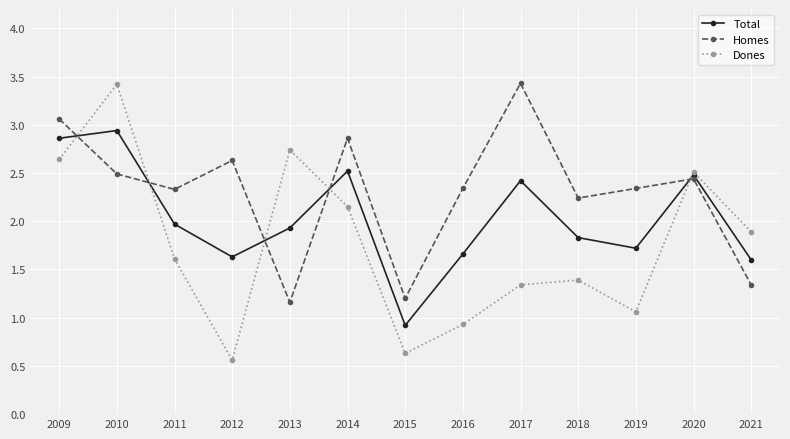

What is the maximum value shown in the chart?

3.4